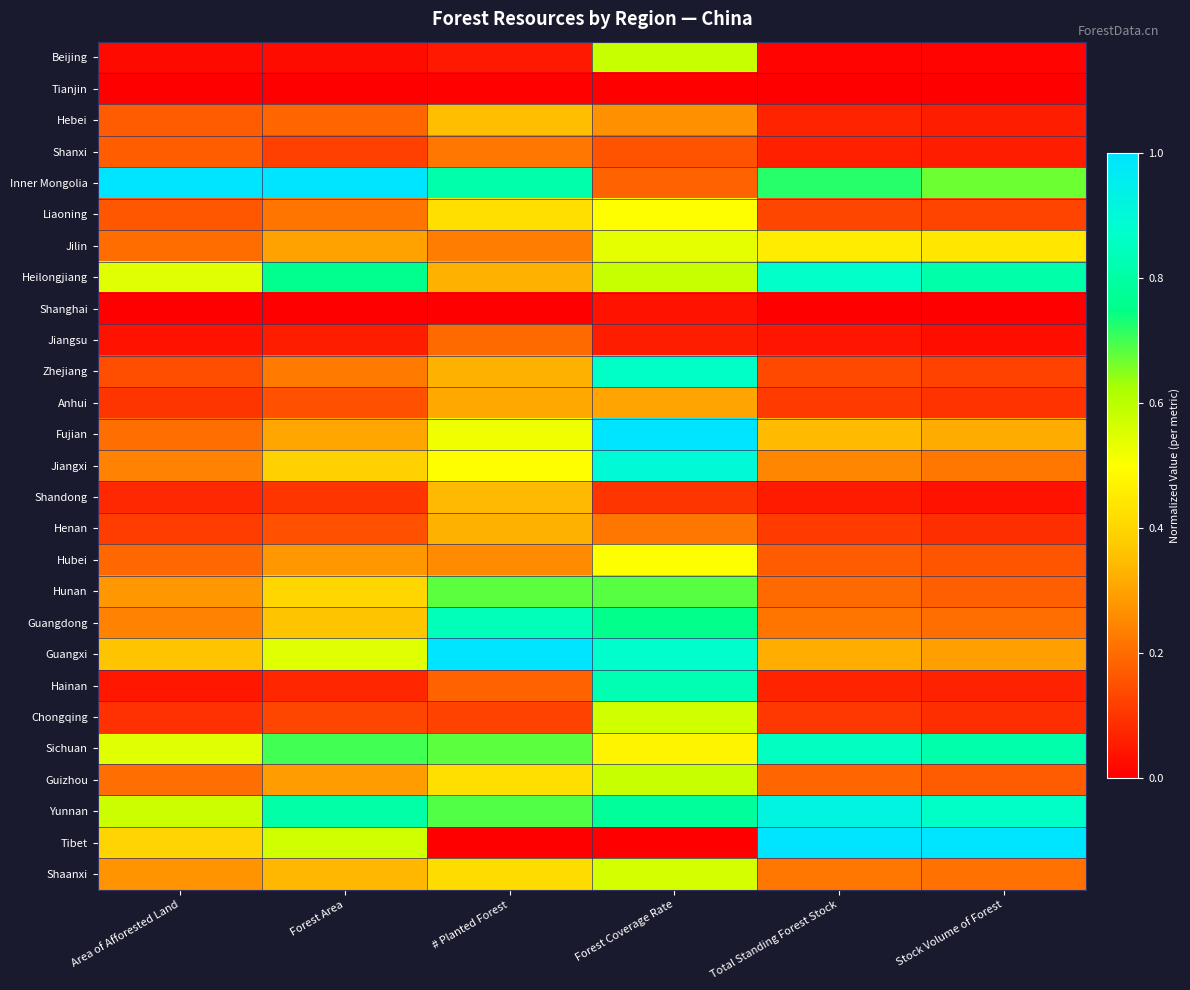

Which label corresponds to the smallest value in the chart?

Forest Coverage Rate